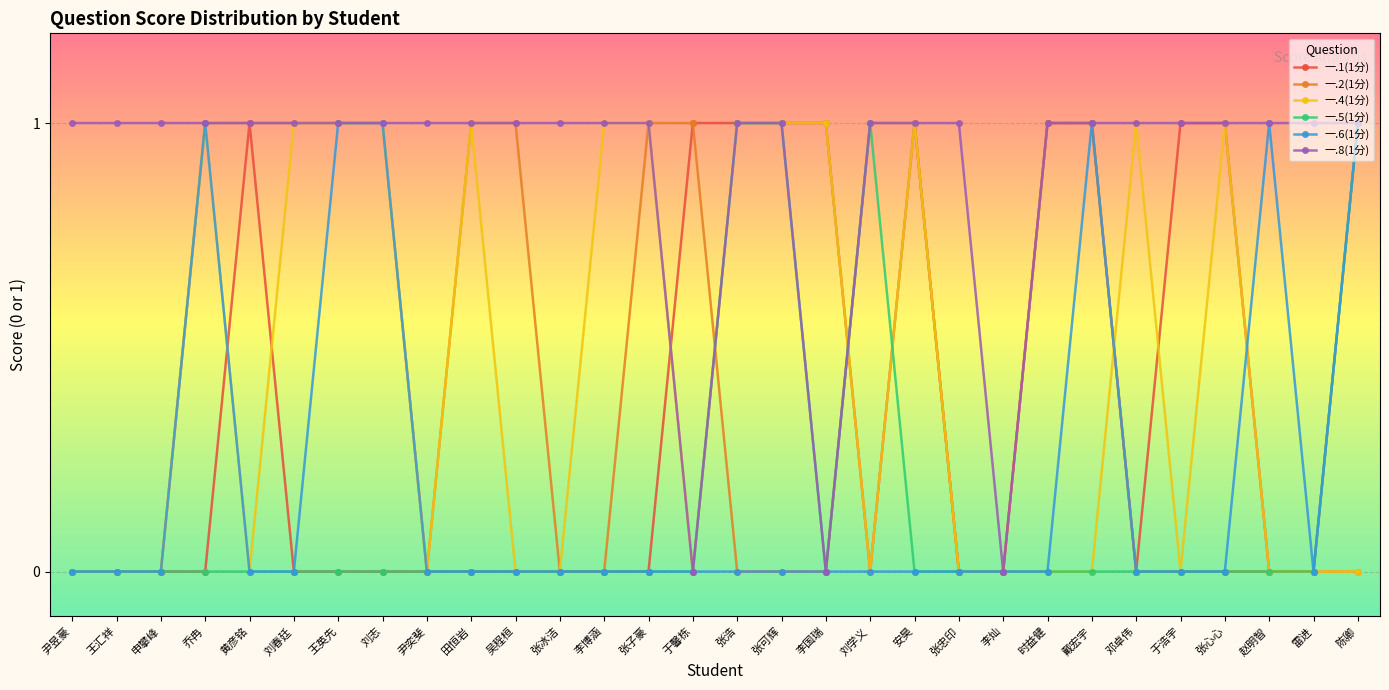

The 一.1(1分) series shows 0 at 刘春廷. True or false?

True